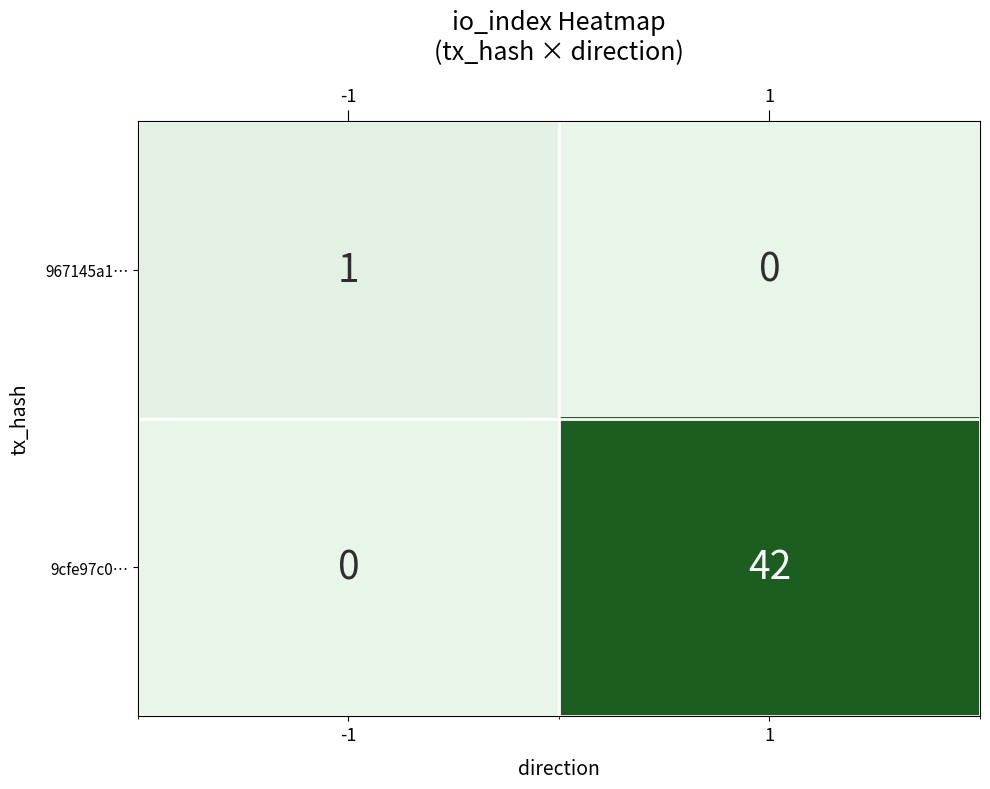

Is it true that 967145a1… equals 1 at -1?

True